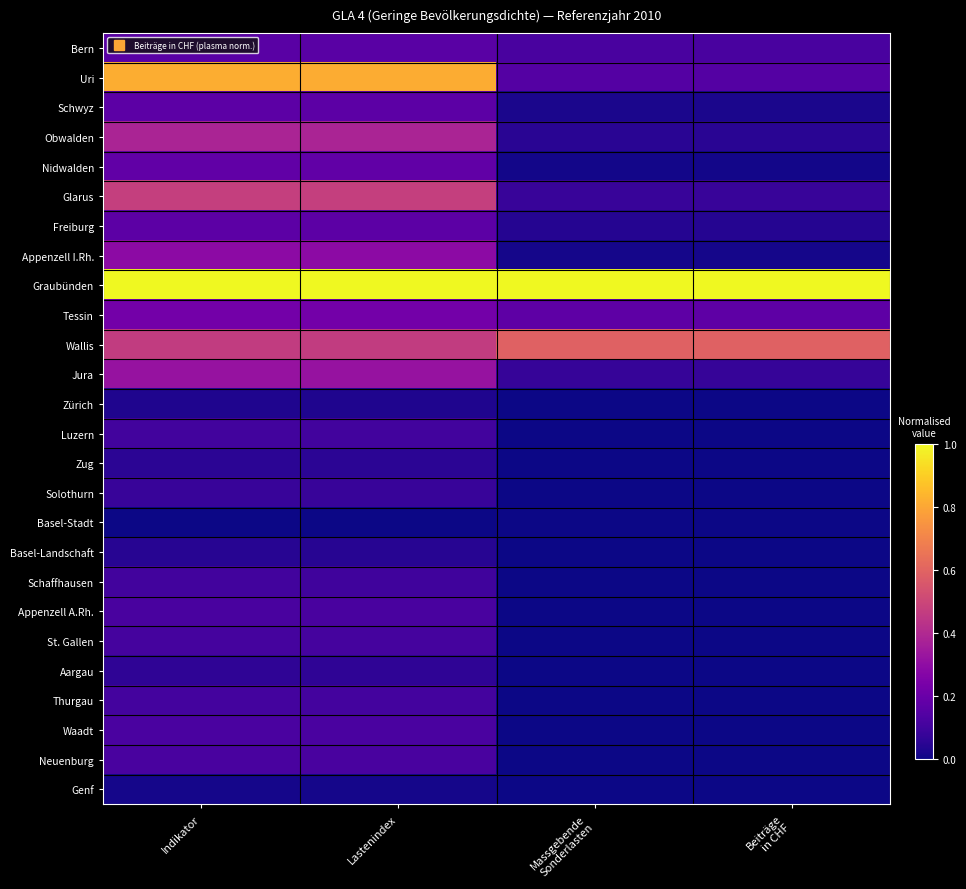

Which series has the largest range (max minus min)?

Uri